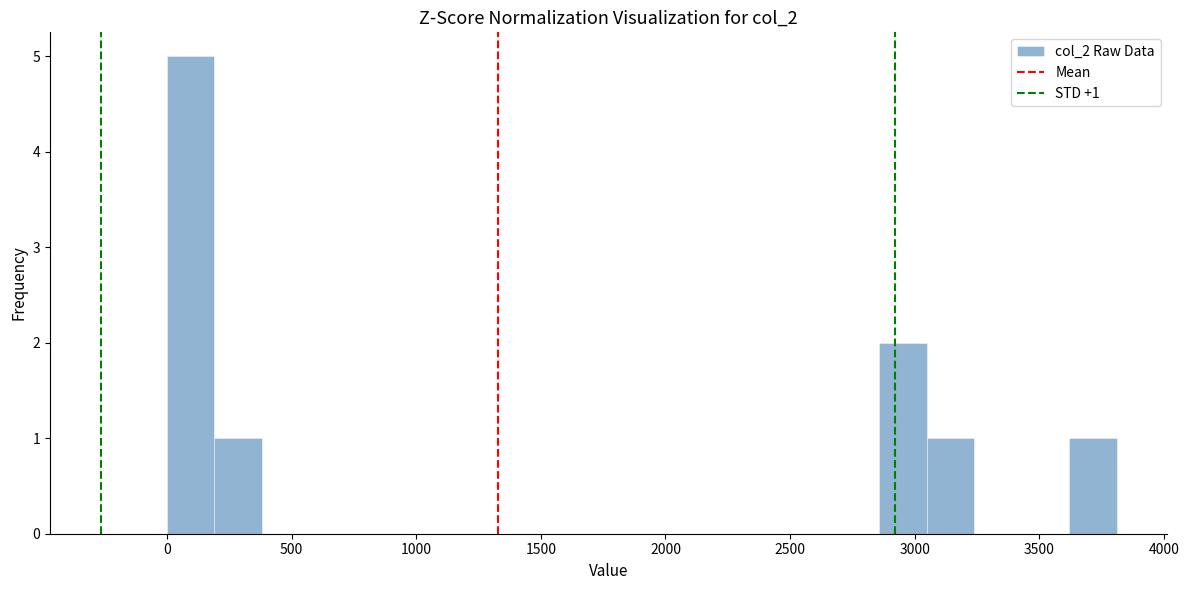

Around what value on the x-axis is the tallest bar? Give the approximate position of its centre, as read against the axis.

100